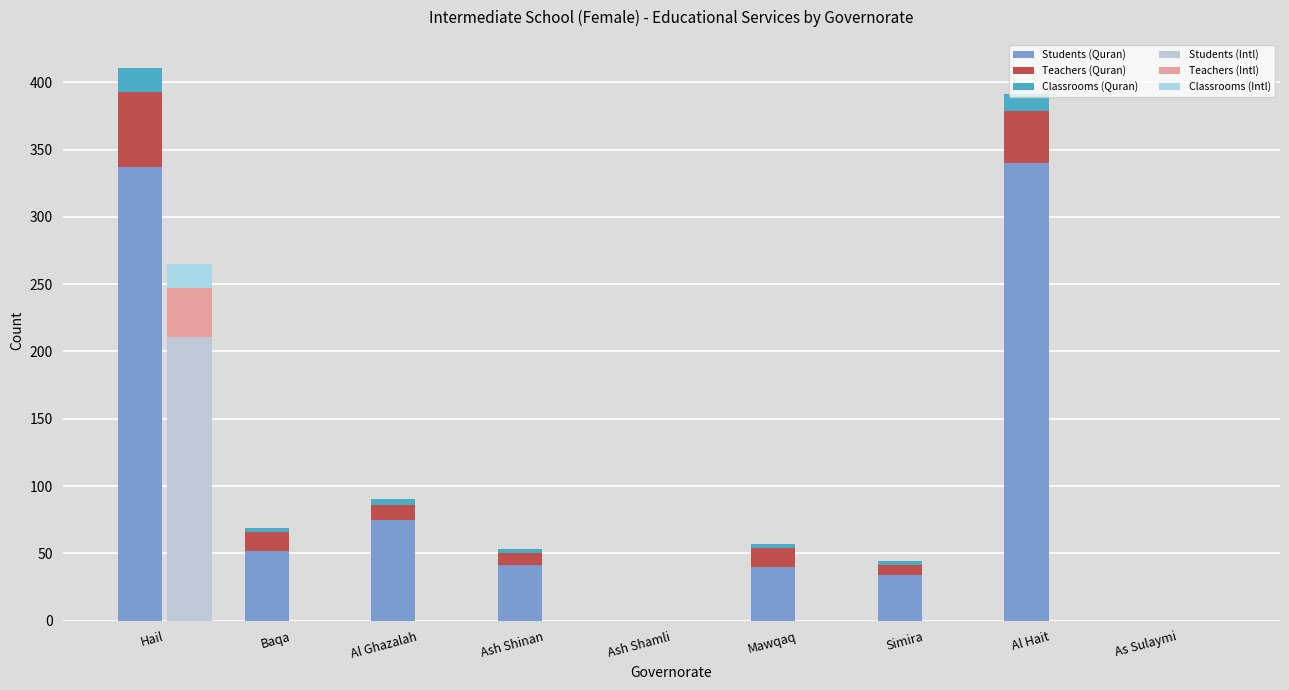

What position from the right is Ash Shamli?

5